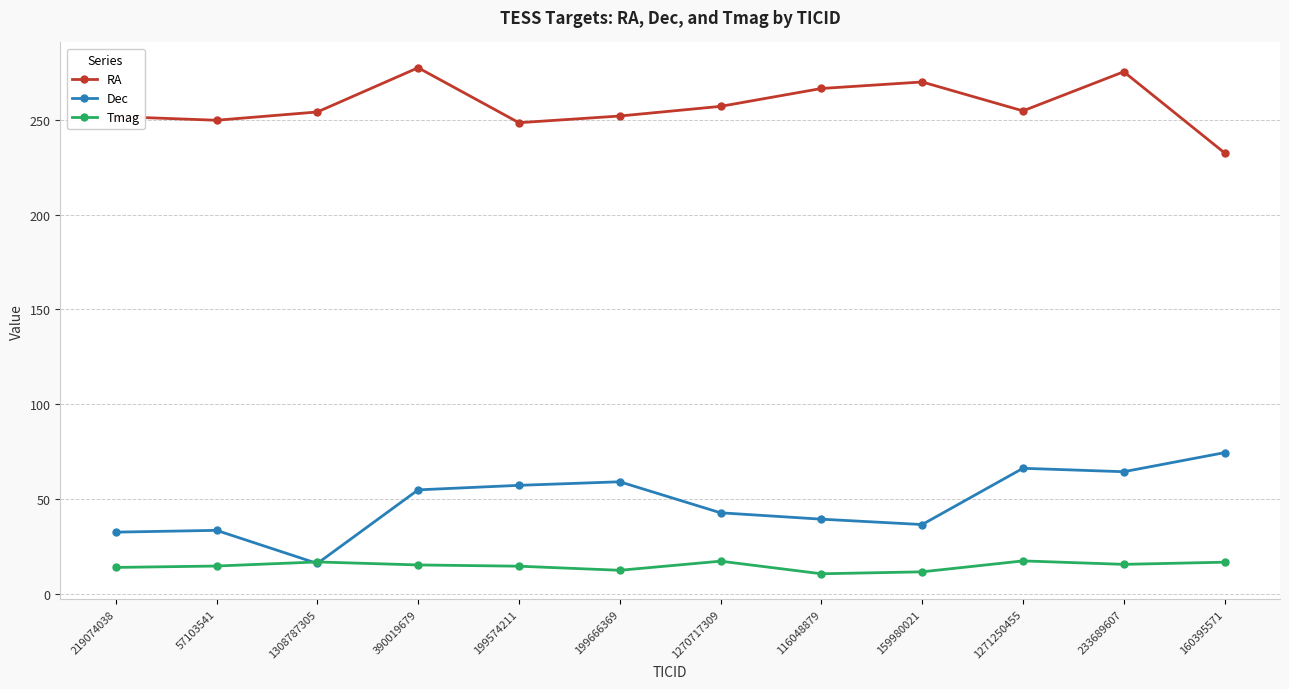

What is the smallest value displayed?

10.5